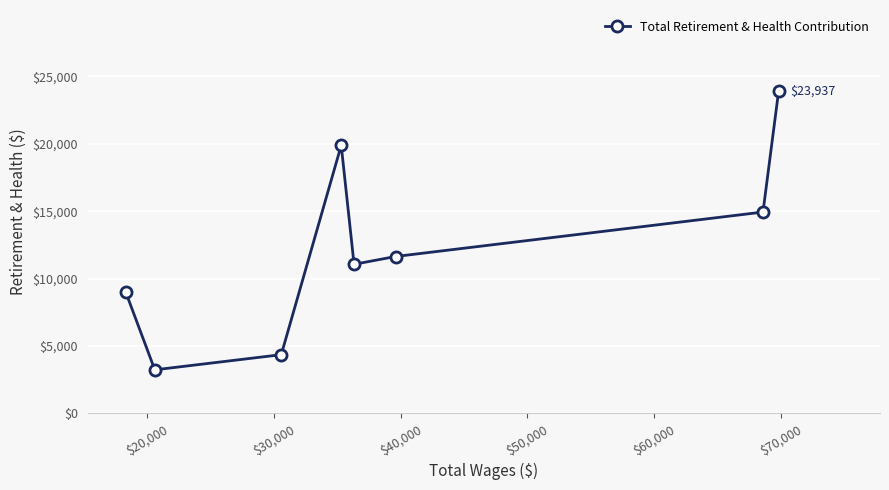

What is the value of the 4th point from the left?

19887